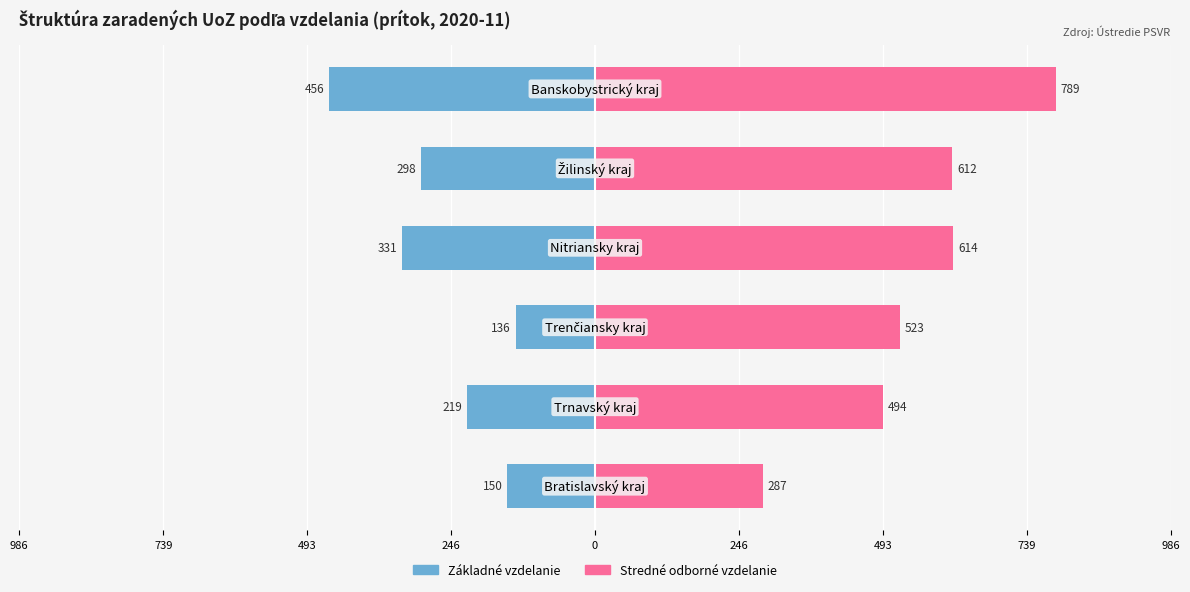

How many bars are there in each group?

2